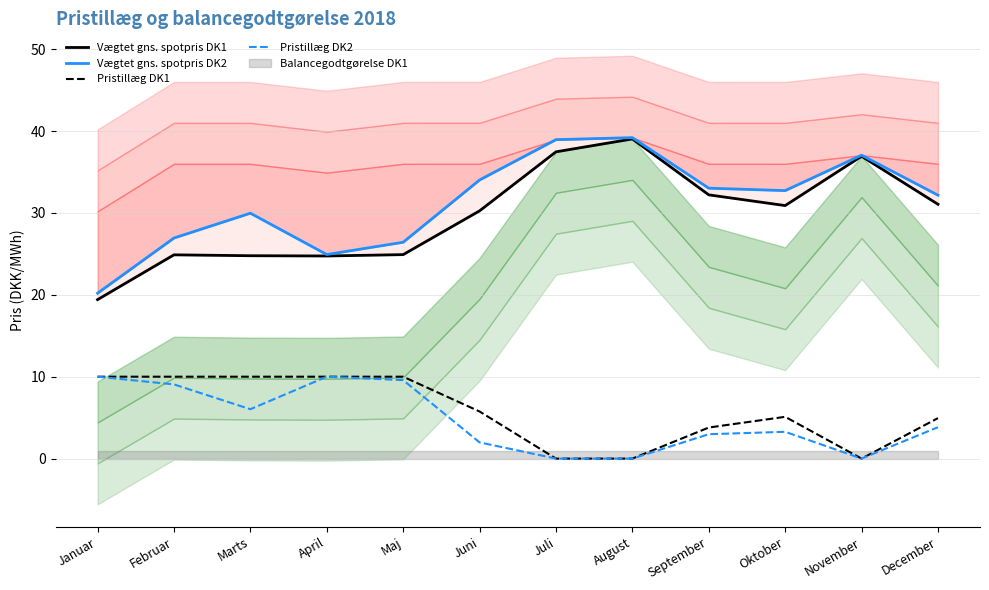

How many categories are shown in the chart?

12